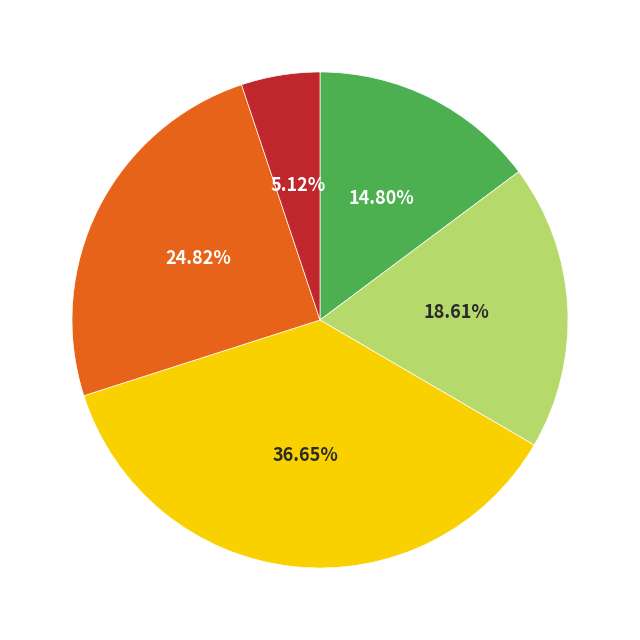

Is there any slice that represents more than half of the pie?

No